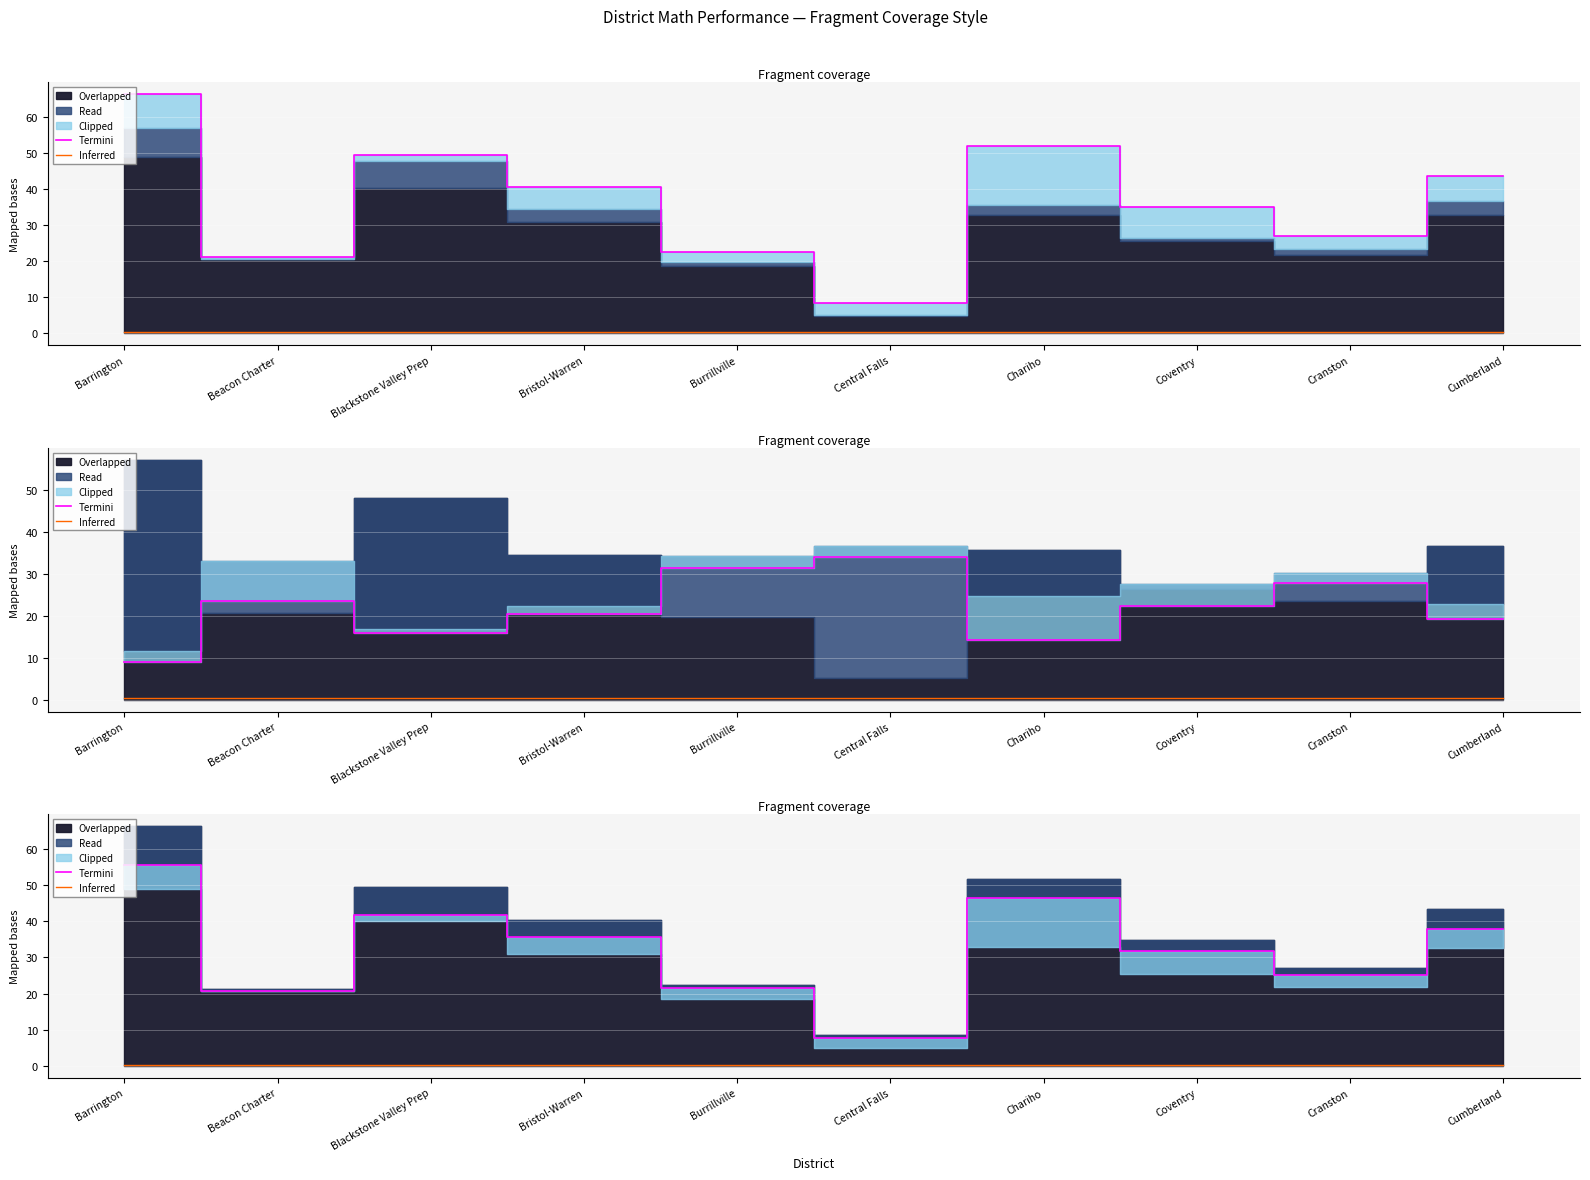

What is the average value of the Termini series?

32.4